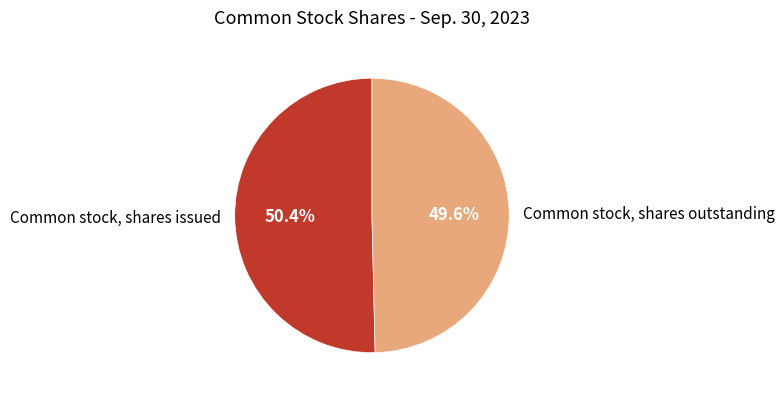

How many segments does this pie chart have?

2